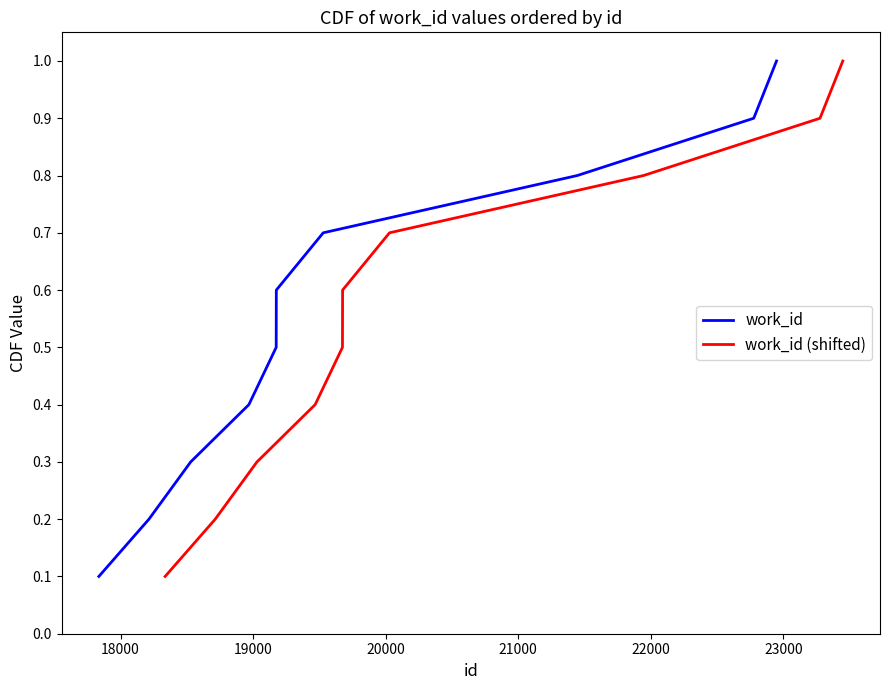

List the series in order of their peak value, lowest first.

work_id, work_id (shifted)